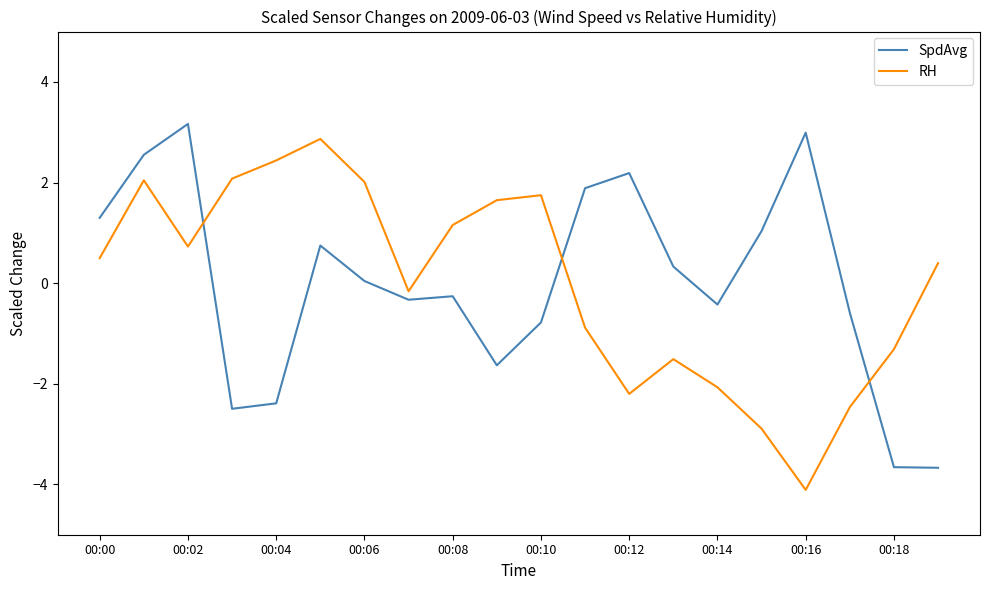

Rank the series by their maximum value, from highest to lowest.

SpdAvg, RH